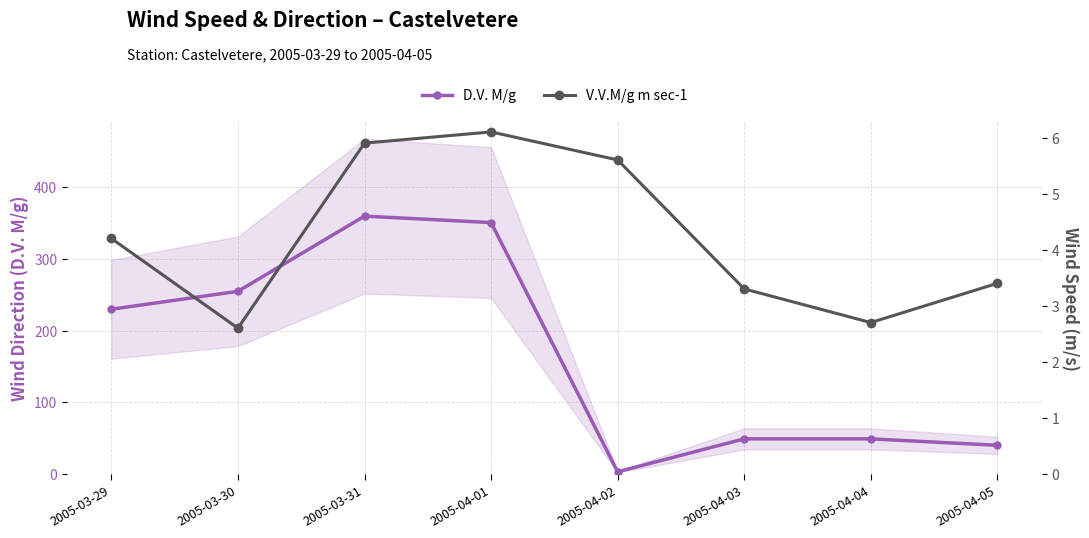

What is the label of the 6th point from the left?

2005-04-03